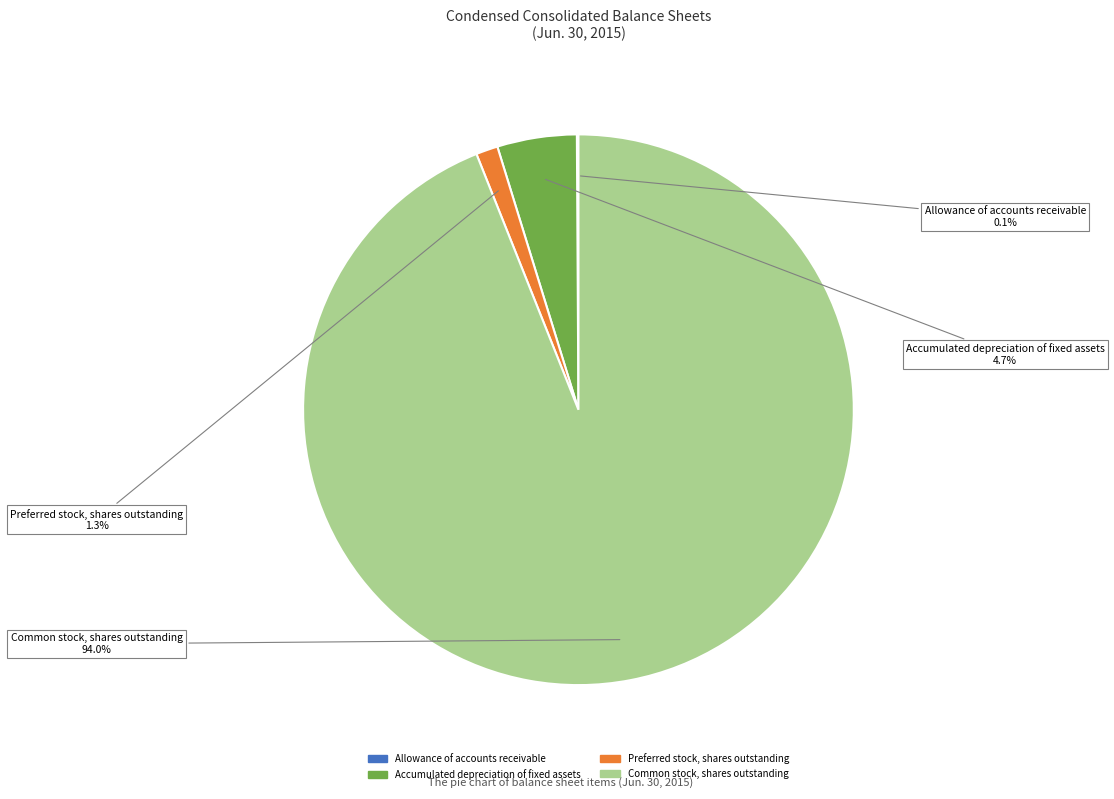

What is the total percentage of Accumulated depreciation of fixed assets and Common stock, shares outstanding?

98.6%